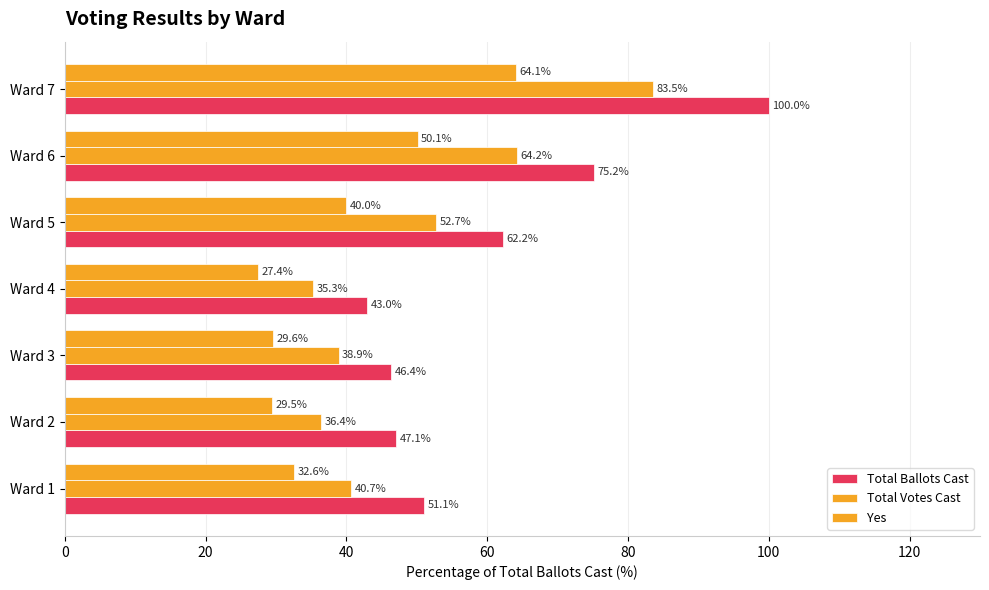

How many values in the Total Ballots Cast series exceed 51?

4